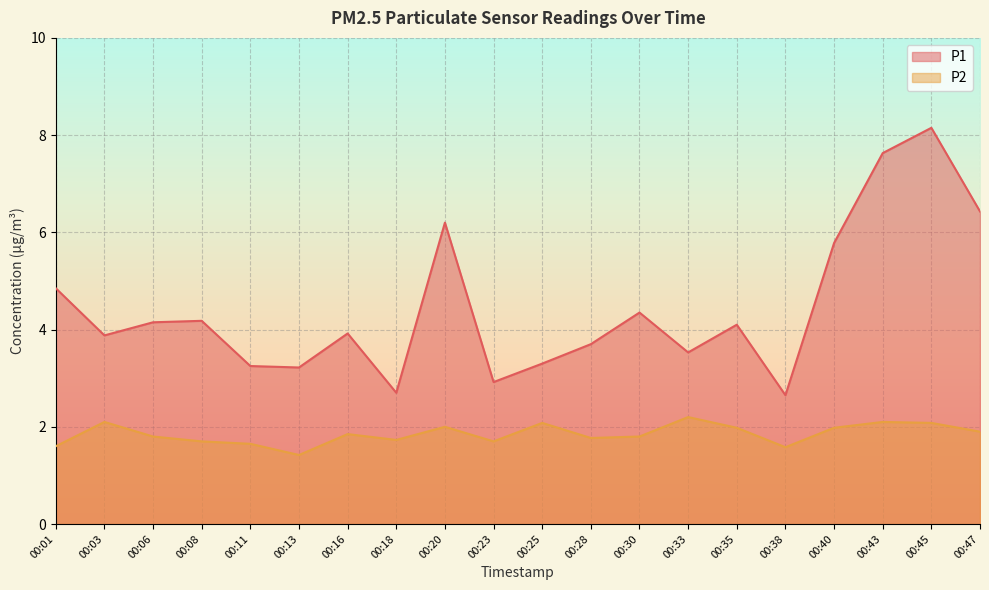

How many lines are shown in the chart?

2